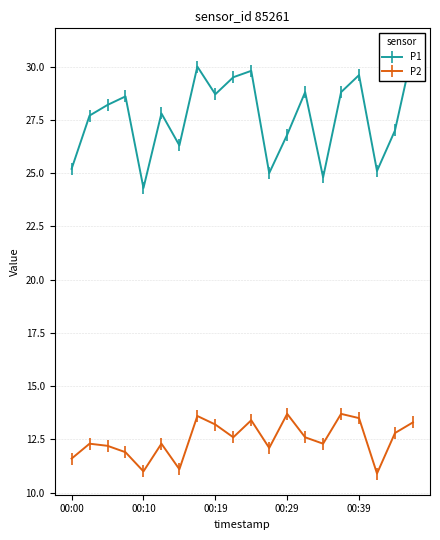

Is it true that P2 equals 12.6 at 9?

True